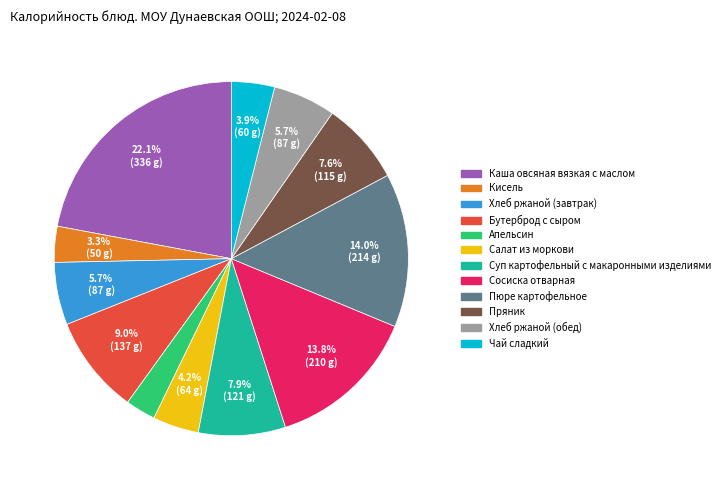

True or false: Апельсин accounts for 3% of the total.

True